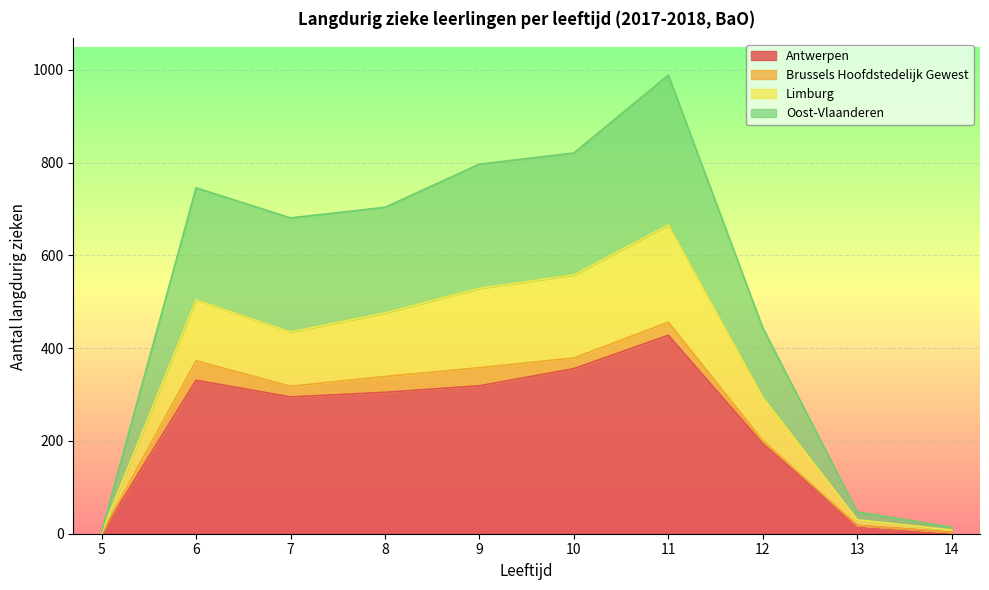

Does the chart display data point markers on the line(s)?

No